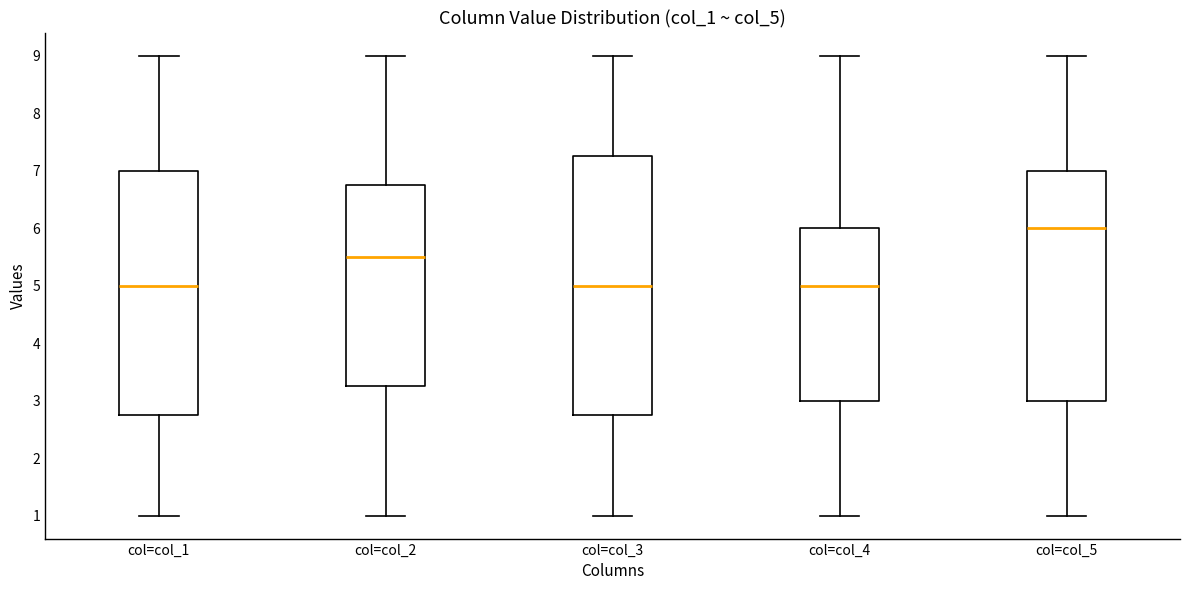

Where does the upper whisker of the box for col=col_5 end on the y-axis? The values are not printed on the chart, so give them approximately, as read against the axis.

9.0